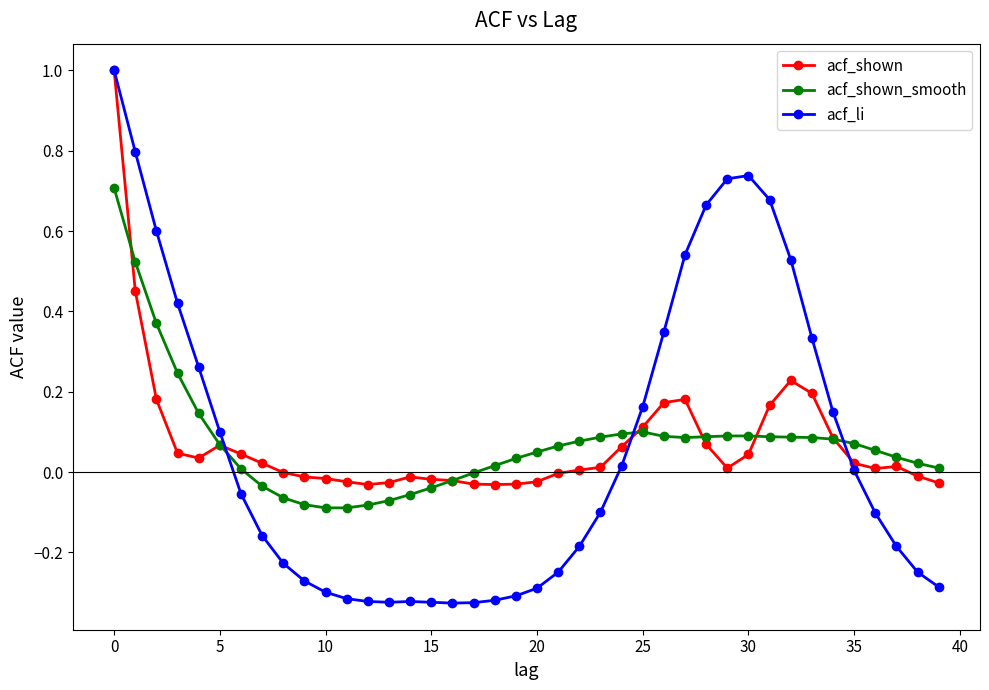

Which series has the largest range (max minus min)?

acf_li